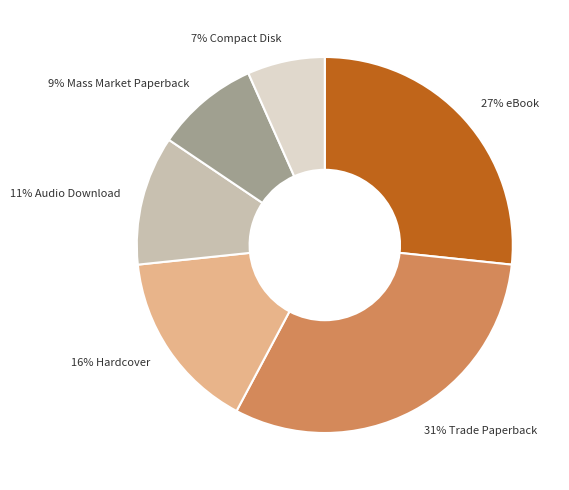

Does any single category account for the majority?

No